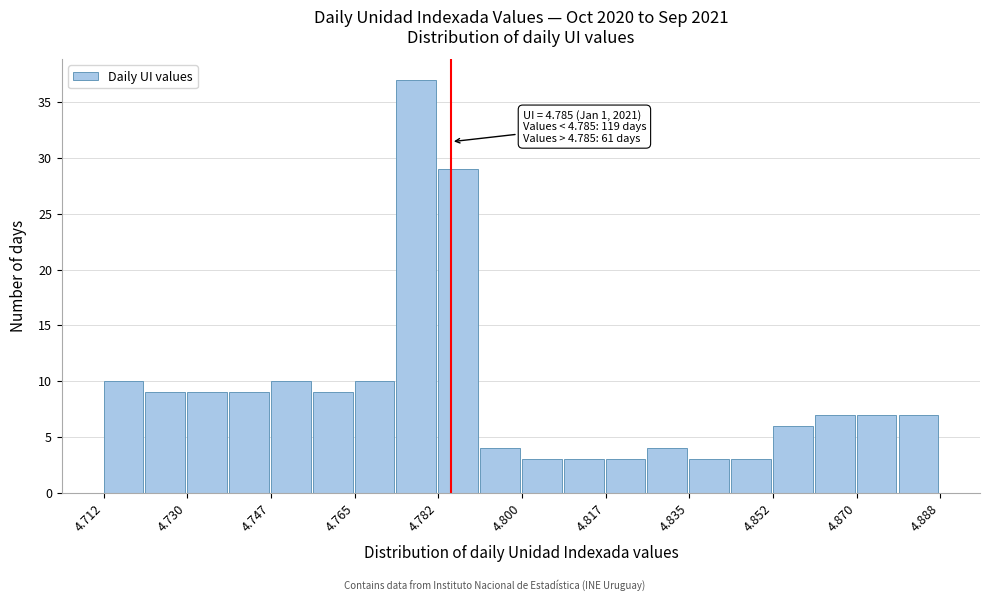

Over which range of the x-axis is the bar tallest?

4.774 to 4.782